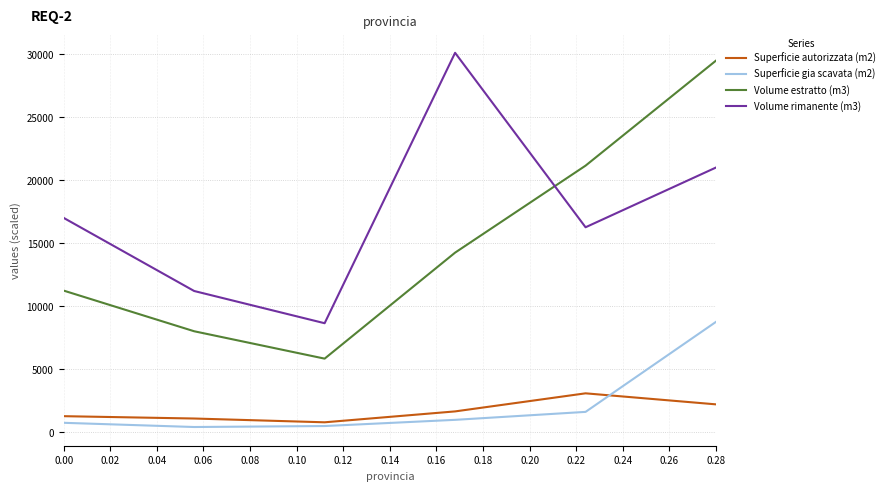

True or false: Volume rimanente (m3) and Superficie gia scavata (m2) intersect in this chart.

False